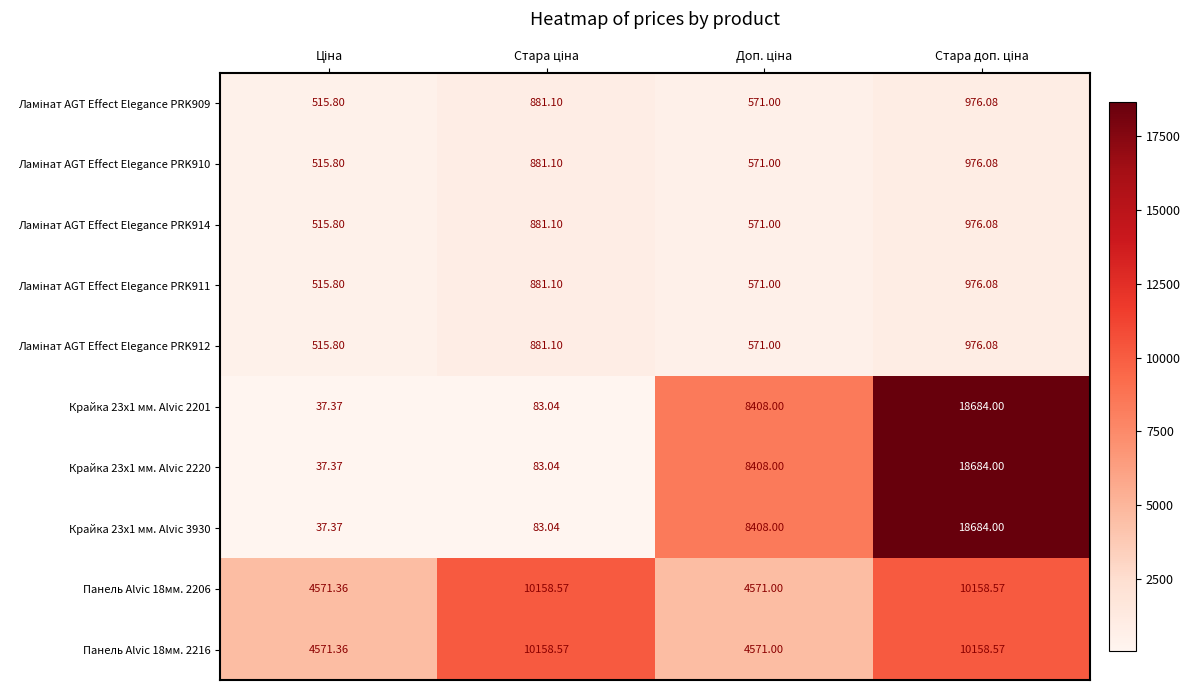

How many data points in Панель Alvic 18мм. 2216 are above 10158?

2